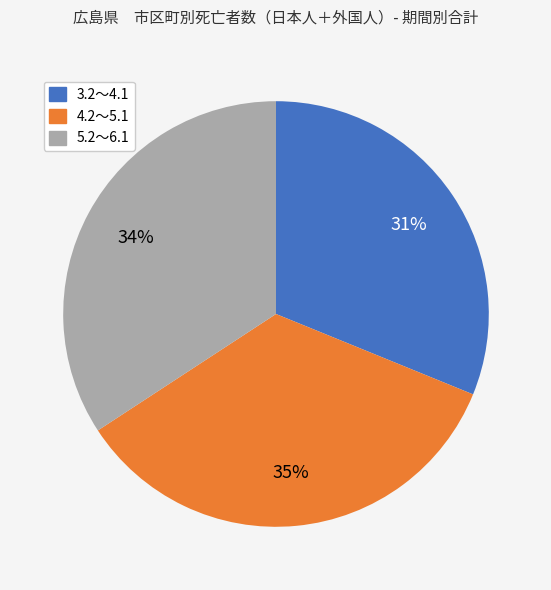

What percentage is the 5.2～6.1 slice, to the nearest percent?

34%